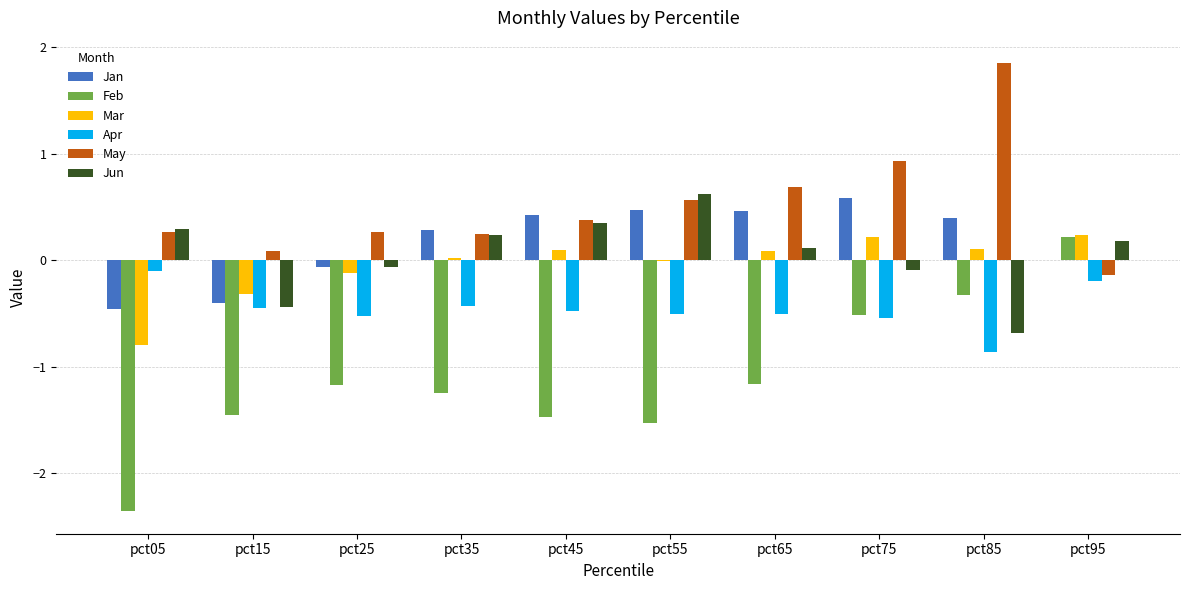

How many values in the Feb series exceed -1?

3